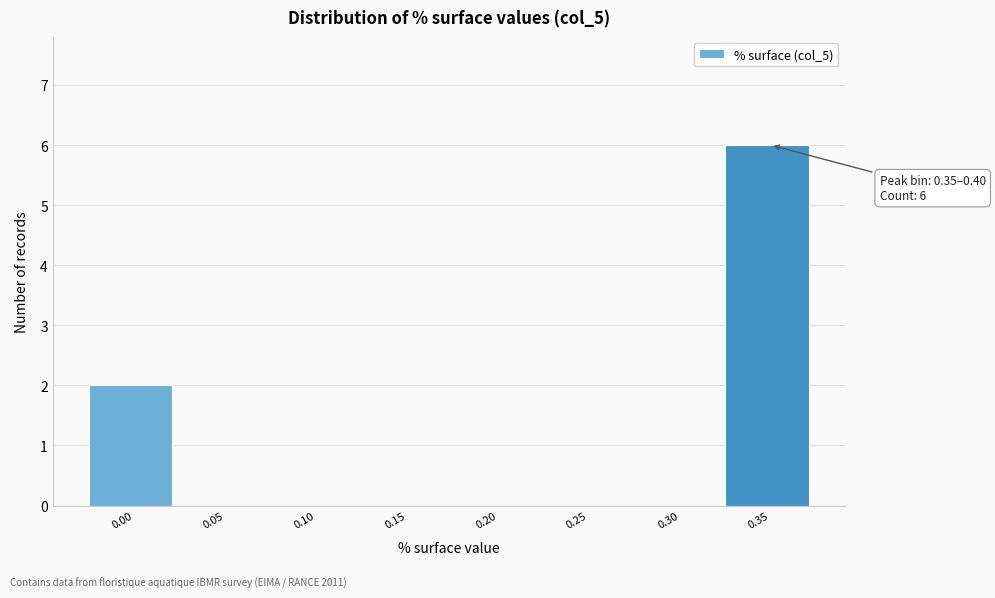

Reading left to right, what are all the values shown in this chart?

0.00=2	0.05=0	0.10=0	0.15=0	0.20=0	0.25=0	0.30=0	0.35=6